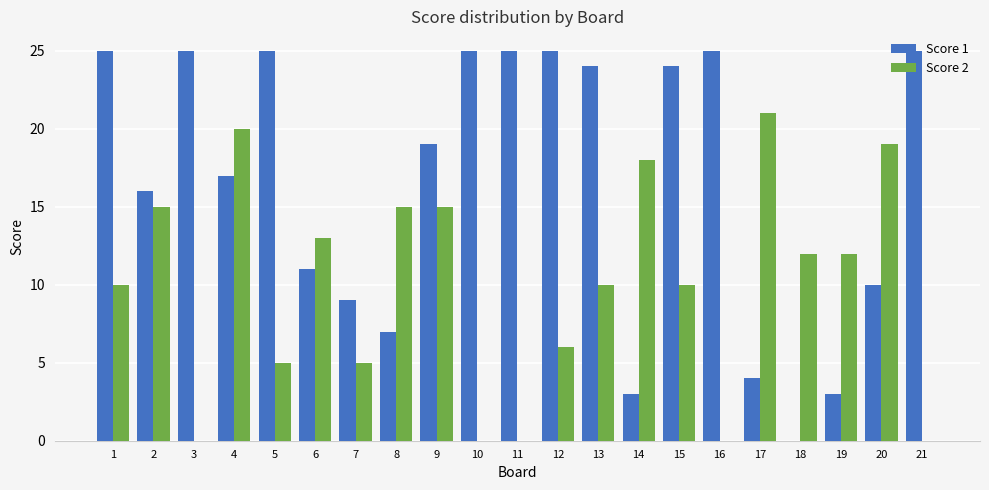

How many distinct data groups are displayed?

2